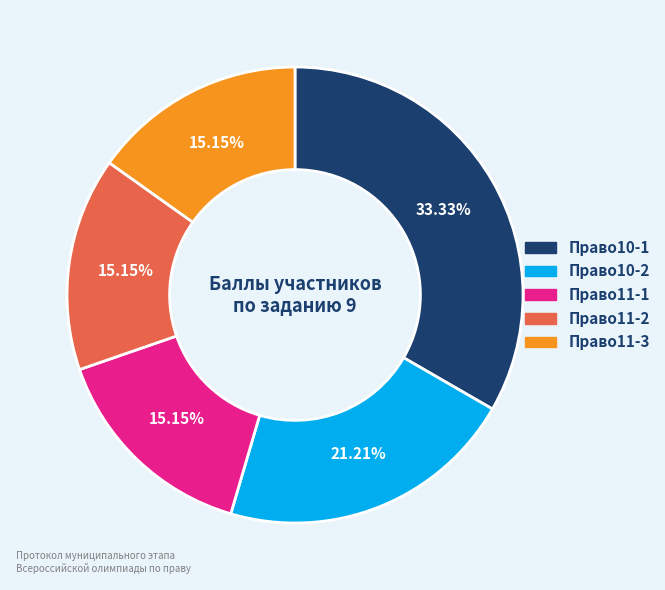

Is there any slice that represents more than half of the pie?

No